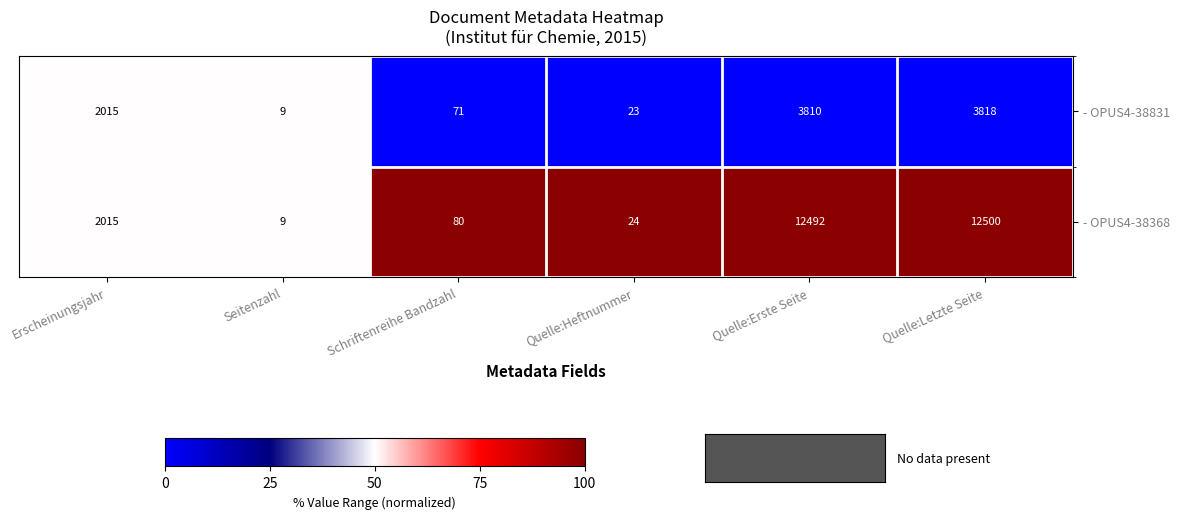

What is the spread (max minus min) of values at Schriftenreihe Bandzahl?

9